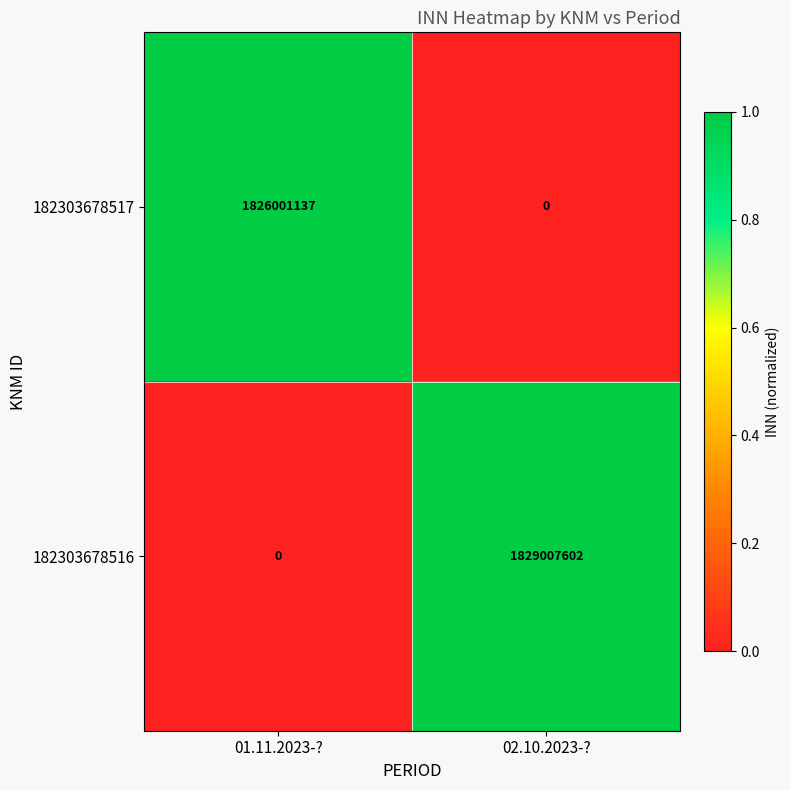

Reading right to left, what are all the values shown in this chart?

182303678517: 0	1826001137
182303678516: 1829007602	0